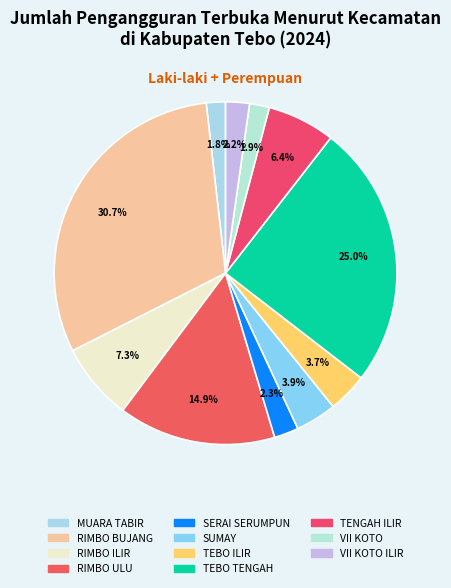

True or false: SUMAY accounts for 4% of the total.

True